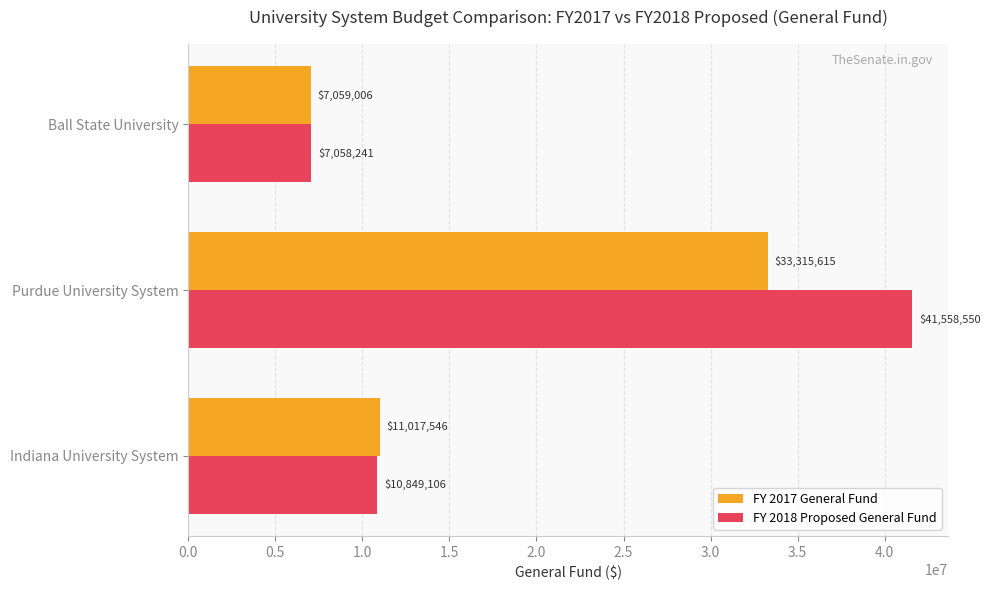

At which label does FY 2018 Proposed General Fund reach its minimum?

Ball State University